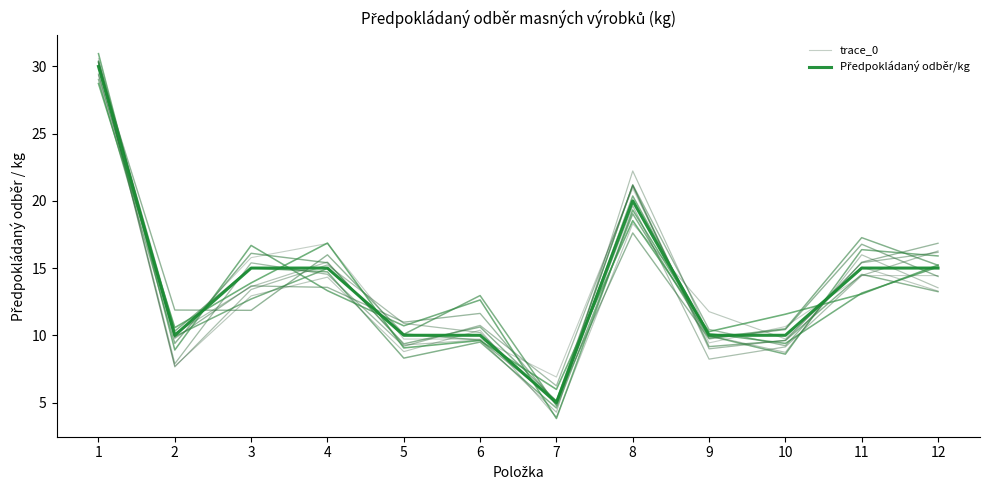

How many values in the Předpokládaný odběr/kg series exceed 15?

2